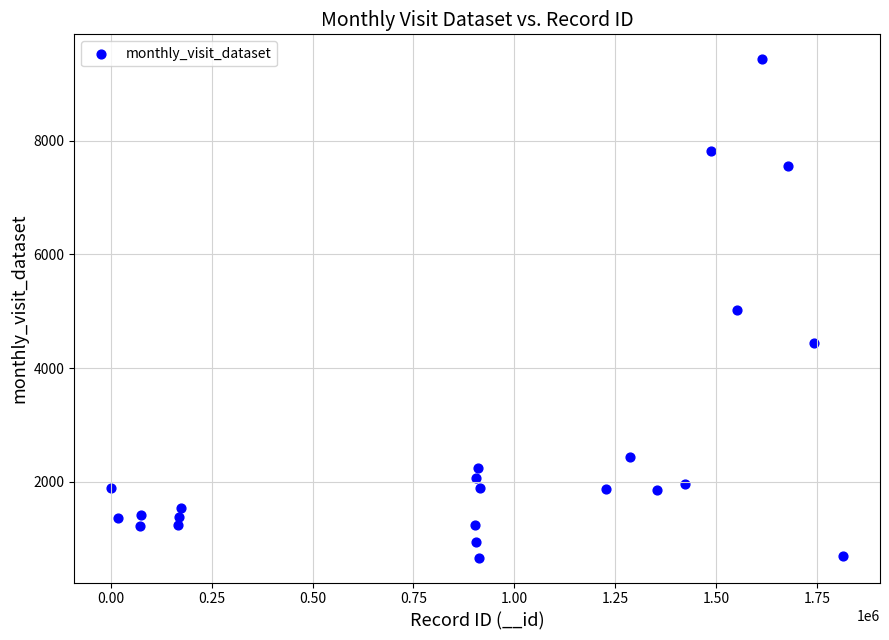

What is the range of X values (max minus min)?

1814824